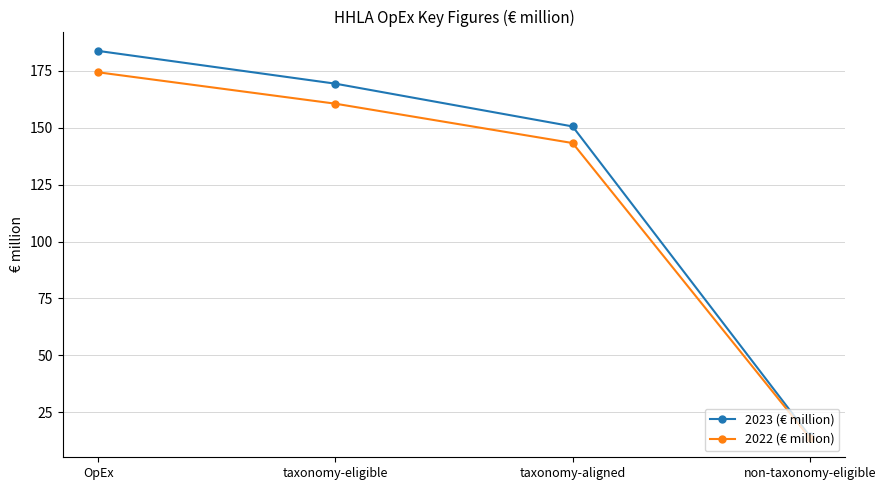

Which series has the largest total across all categories?

2023 (€ million)